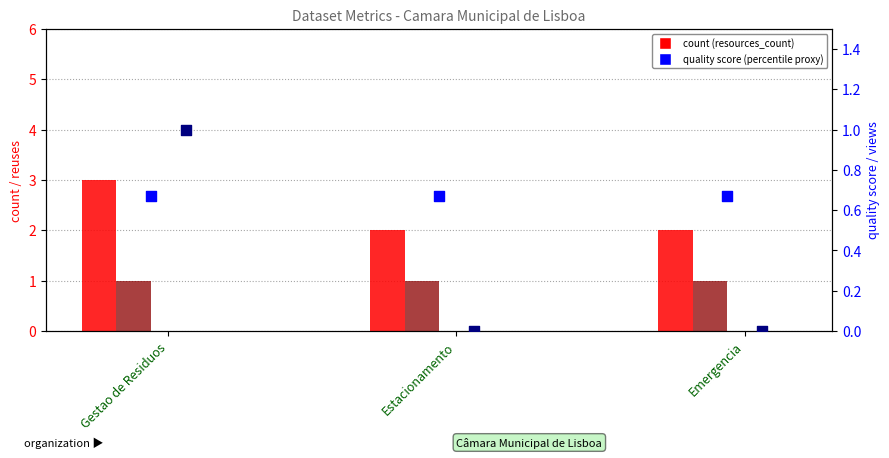

Which series has the largest total across all categories?

resources_count